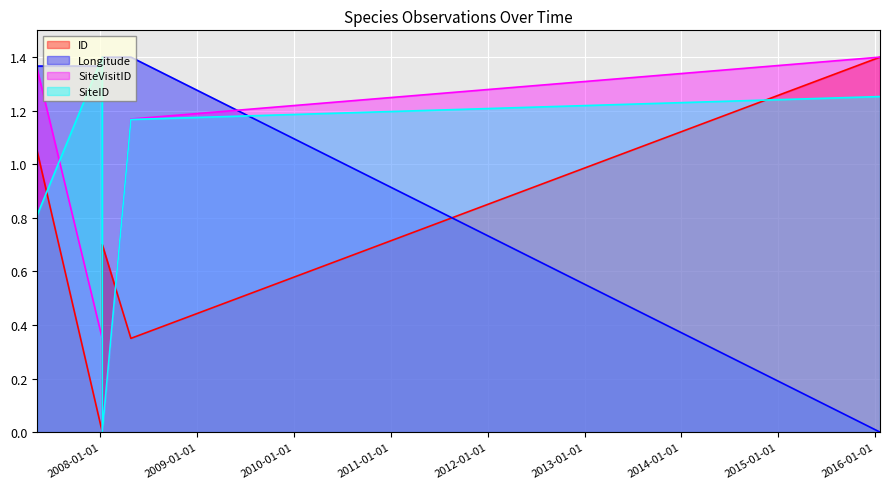

True or false: SiteVisitID has a value of -0.7 at 2008-01-08.

False